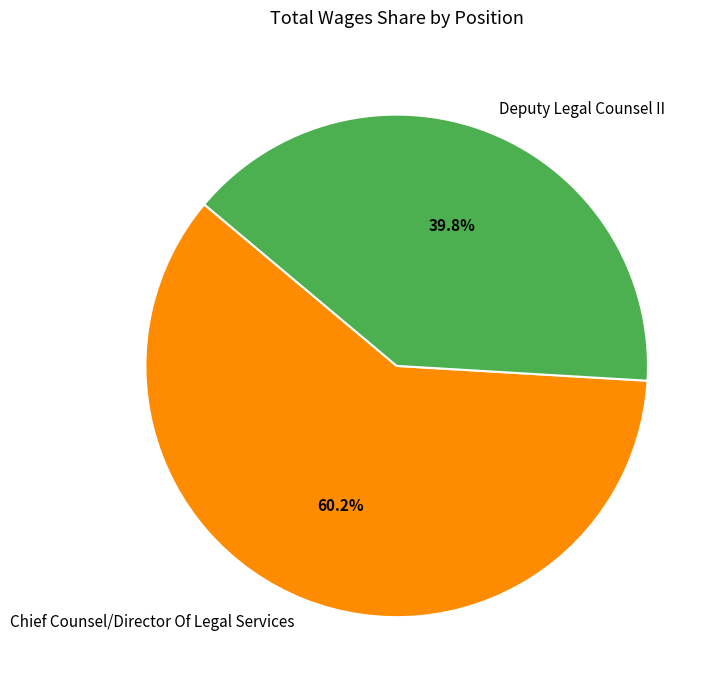

To the nearest percent, what portion does Deputy Legal Counsel II represent?

40%